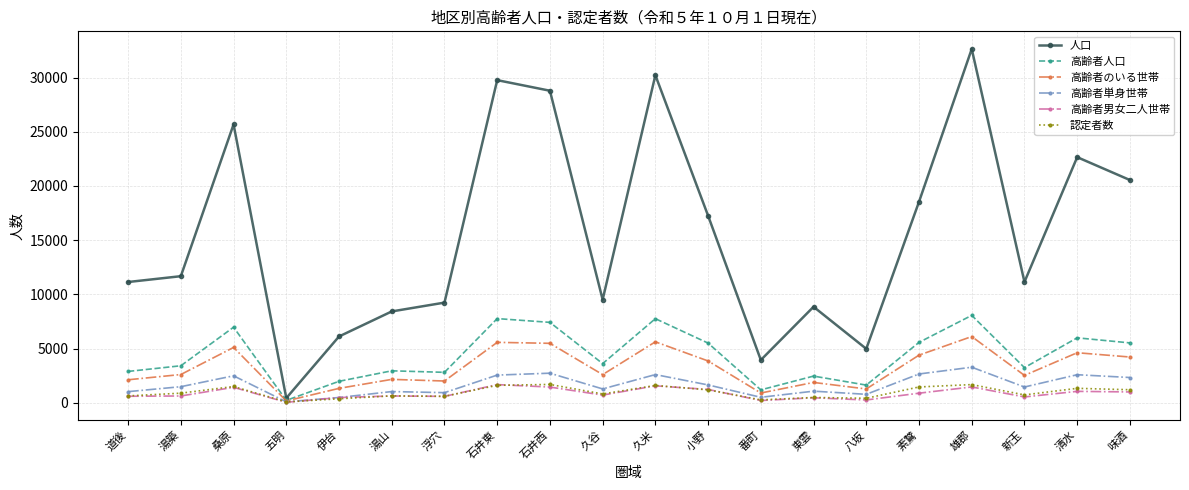

Is the value of 高齢者単身世帯 at 清水 greater than the value of 高齢者男女二人世帯 at 伊台?

Yes